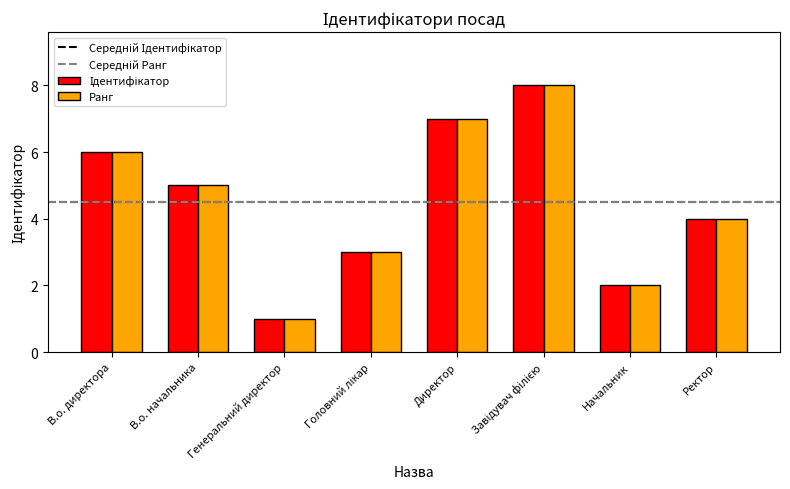

Are the bars grouped side by side (vs. stacked)?

Yes